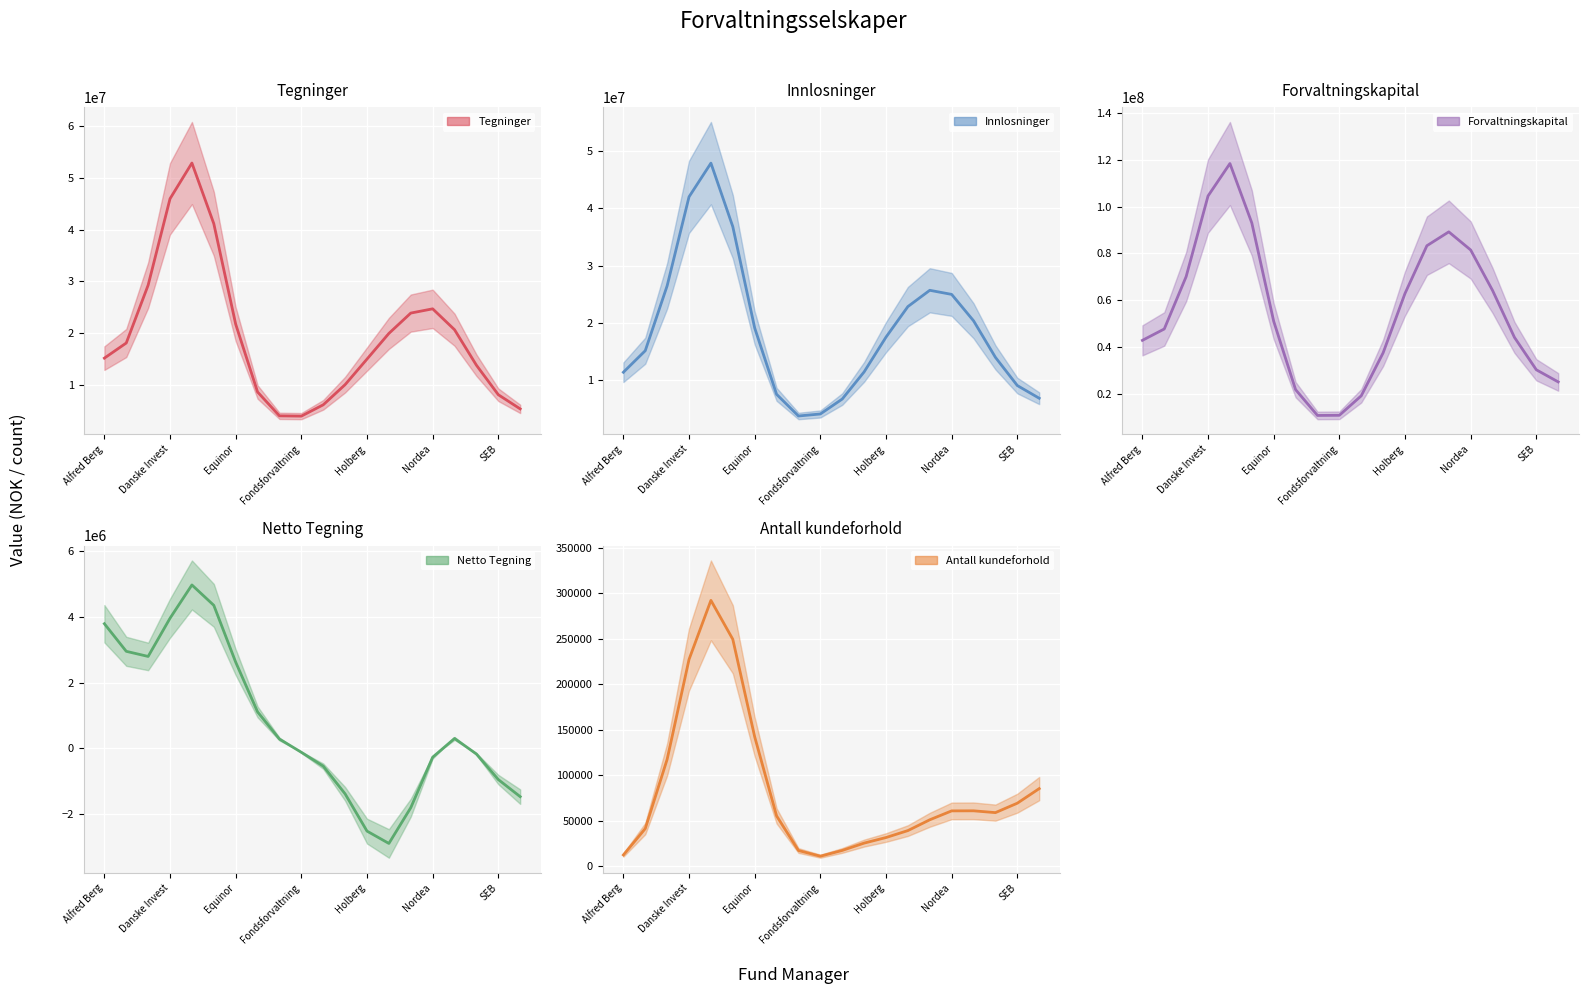

The value of Antall kundeforhold at Alfred Berg is 12522.3. True or false?

True